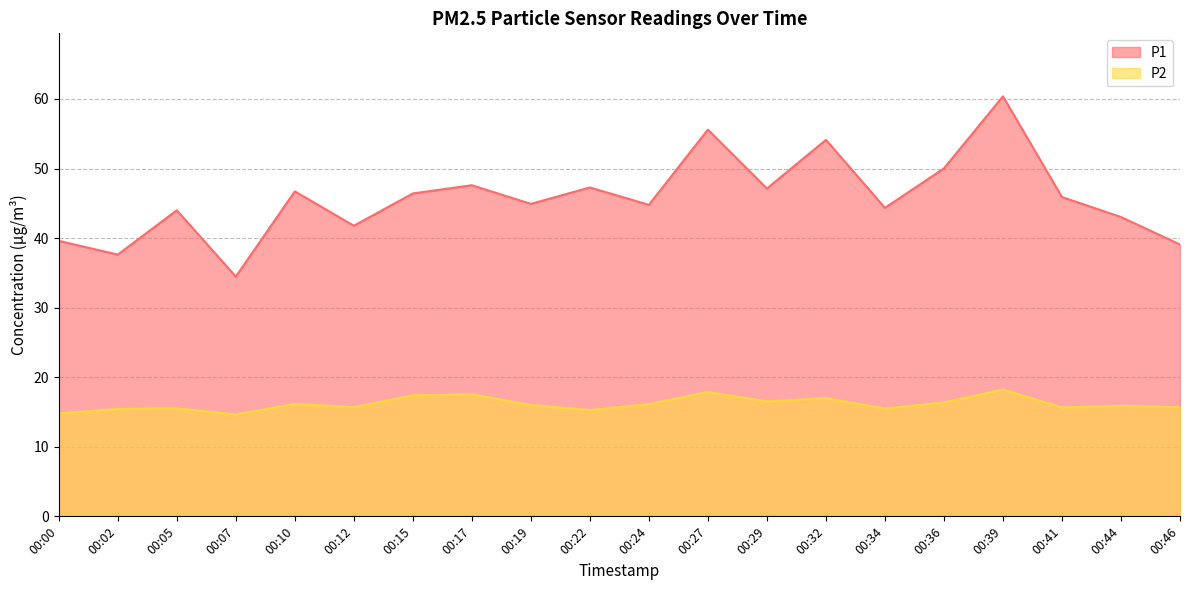

What is the difference between the highest and lowest values at 00:22?

32.0